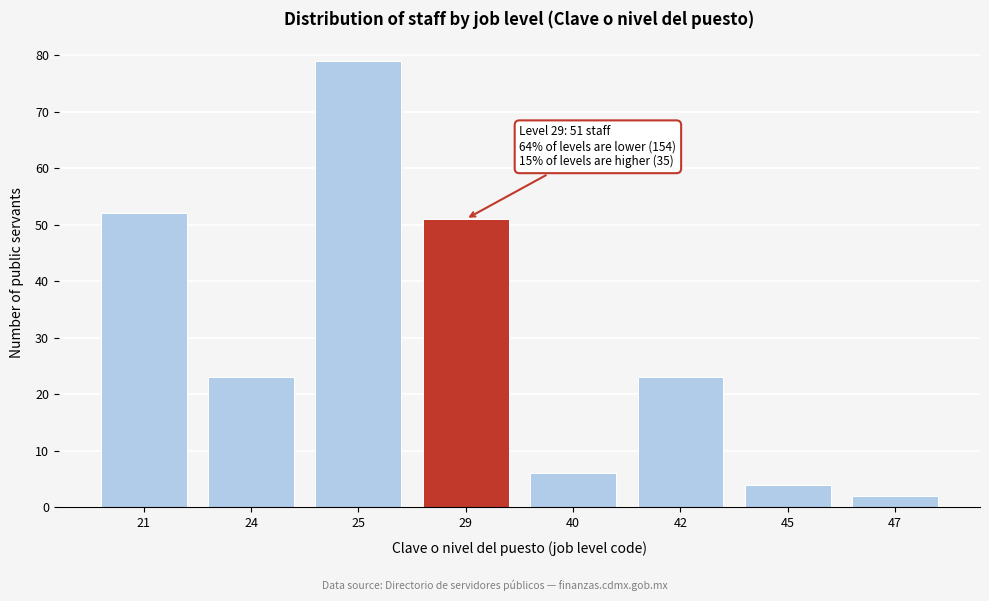

Reading left to right, list all the values displayed in this chart.

21=52	24=23	25=79	29=51	40=6	42=23	45=4	47=2